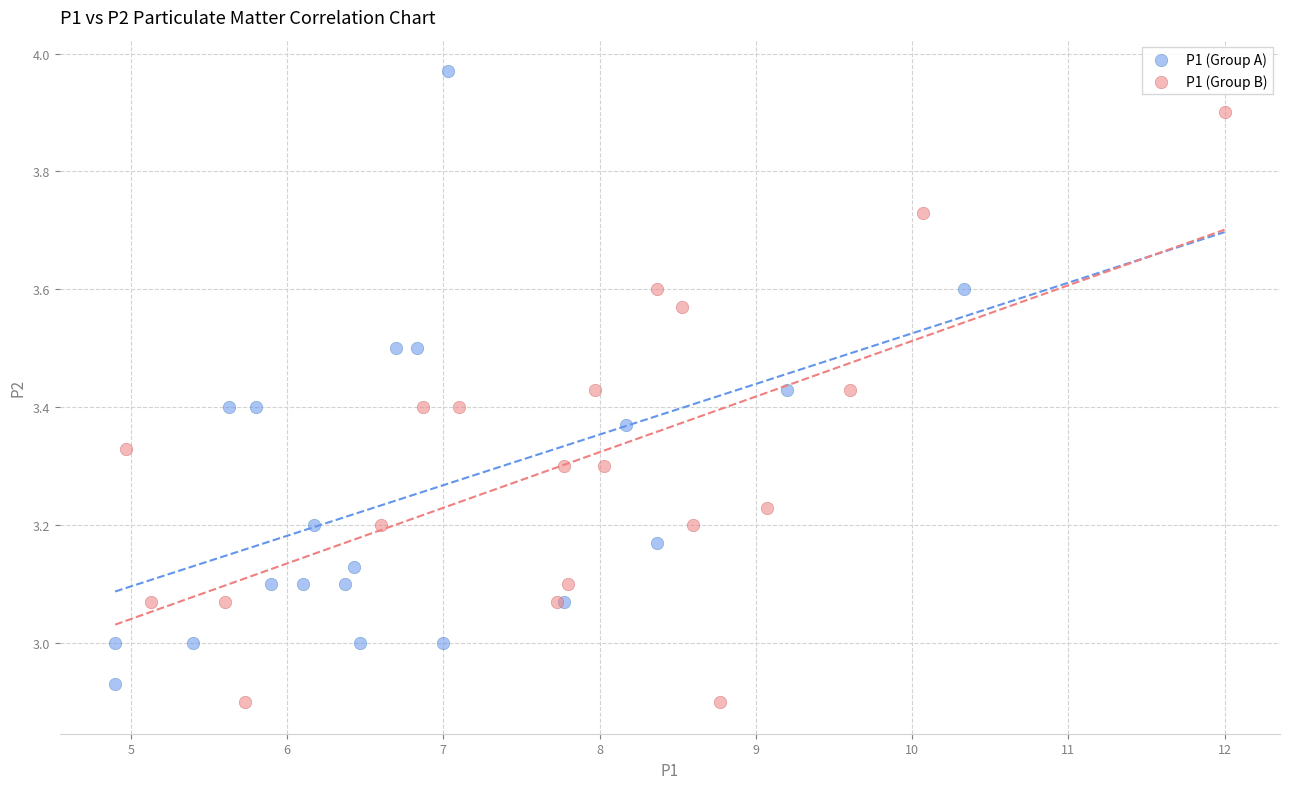

Which series has the largest Y range (max minus min)?

P1 (Group A)